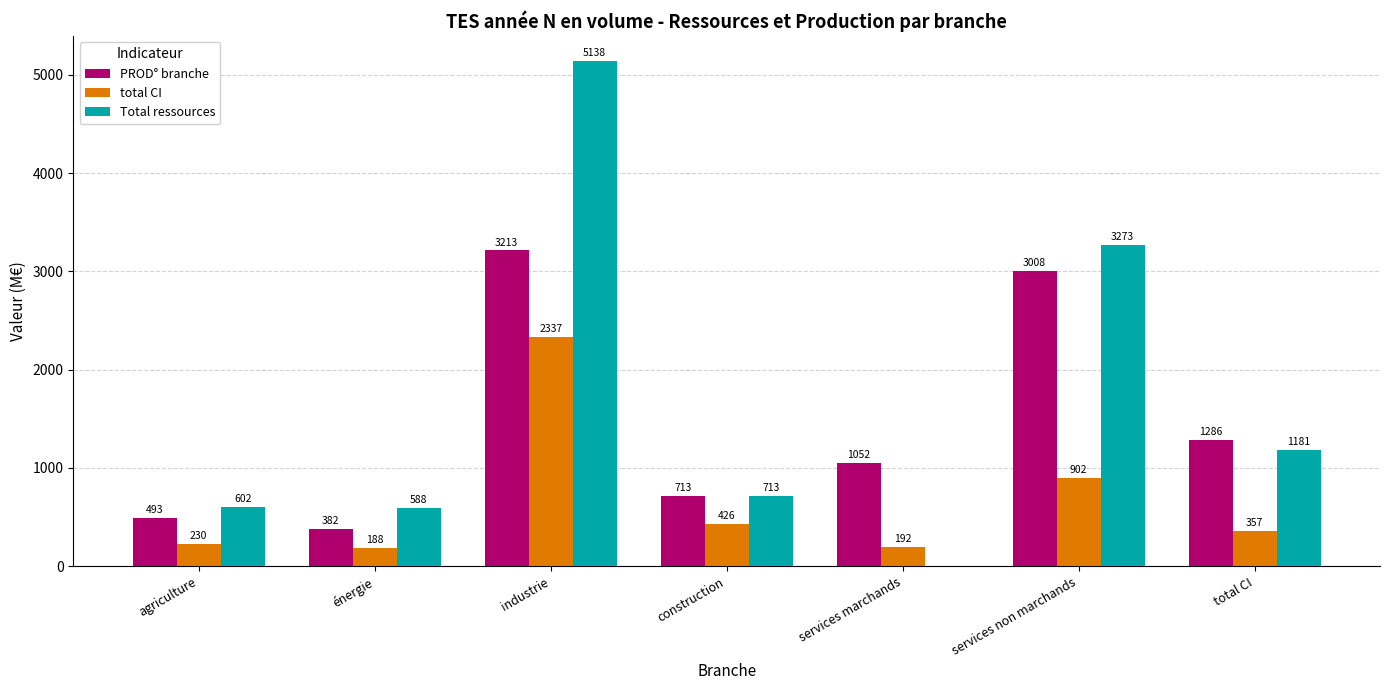

The value of Total ressources at agriculture is 797. True or false?

False